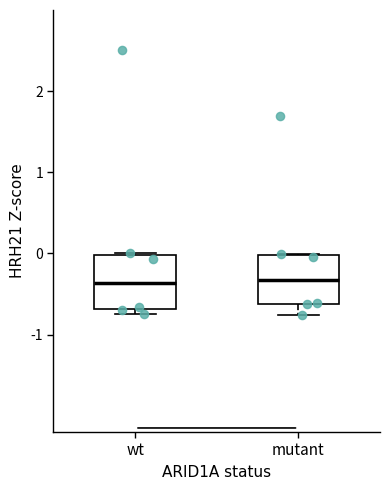

Where does the median line of the box for mutant sit on the y-axis? The values are not printed on the chart, so give them approximately, as read against the axis.

-0.3